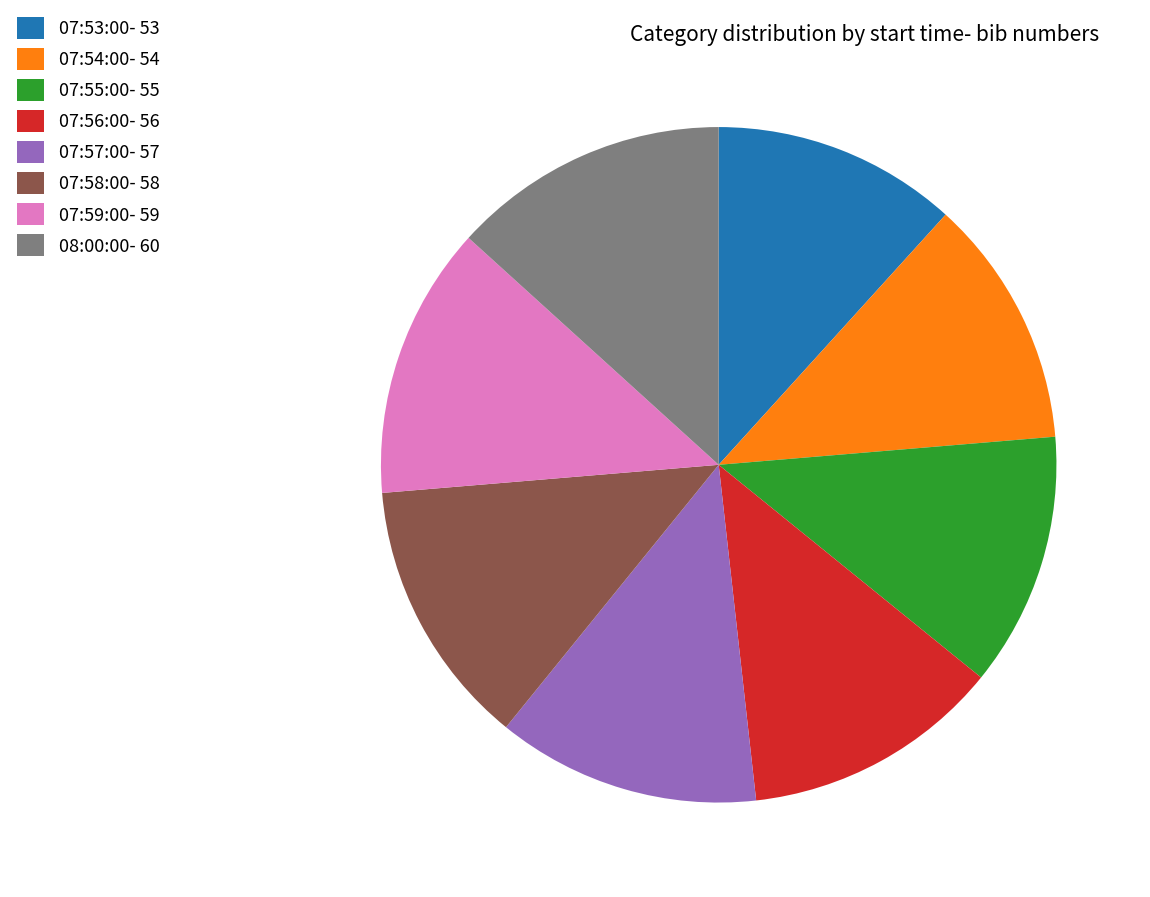

Is it true that 07:54:00 is 21% of the pie?

False